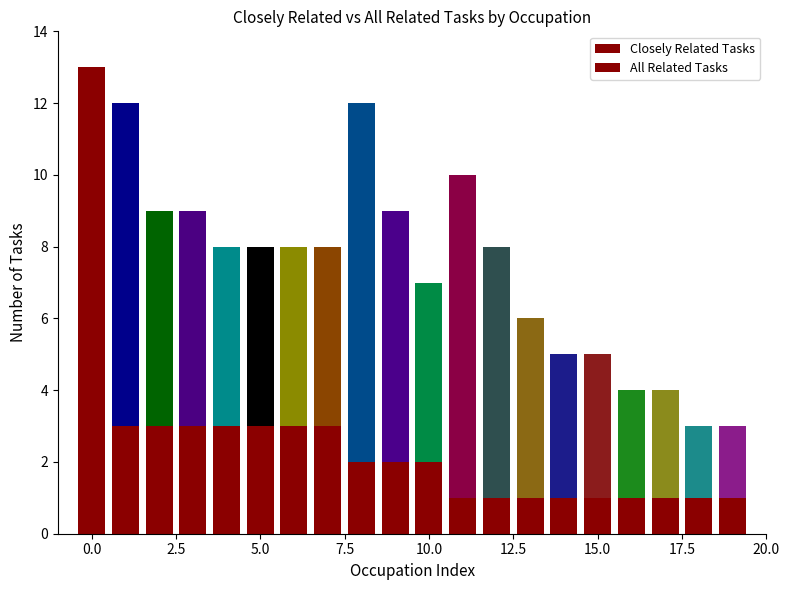

What is the value of the all_related bar at the 20th from the left?

3